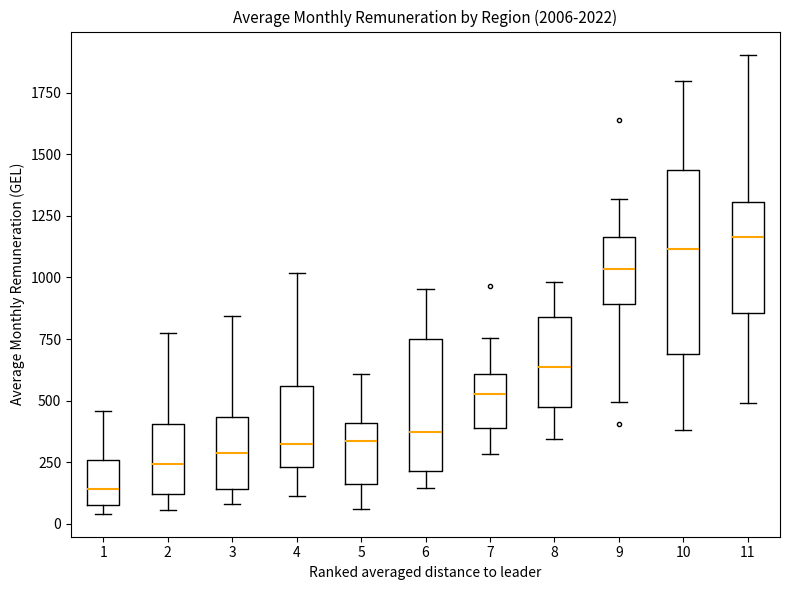

Where does the median line of the box at x = 4 sit on the y-axis? The values are not printed on the chart, so give them approximately, as read against the axis.

350